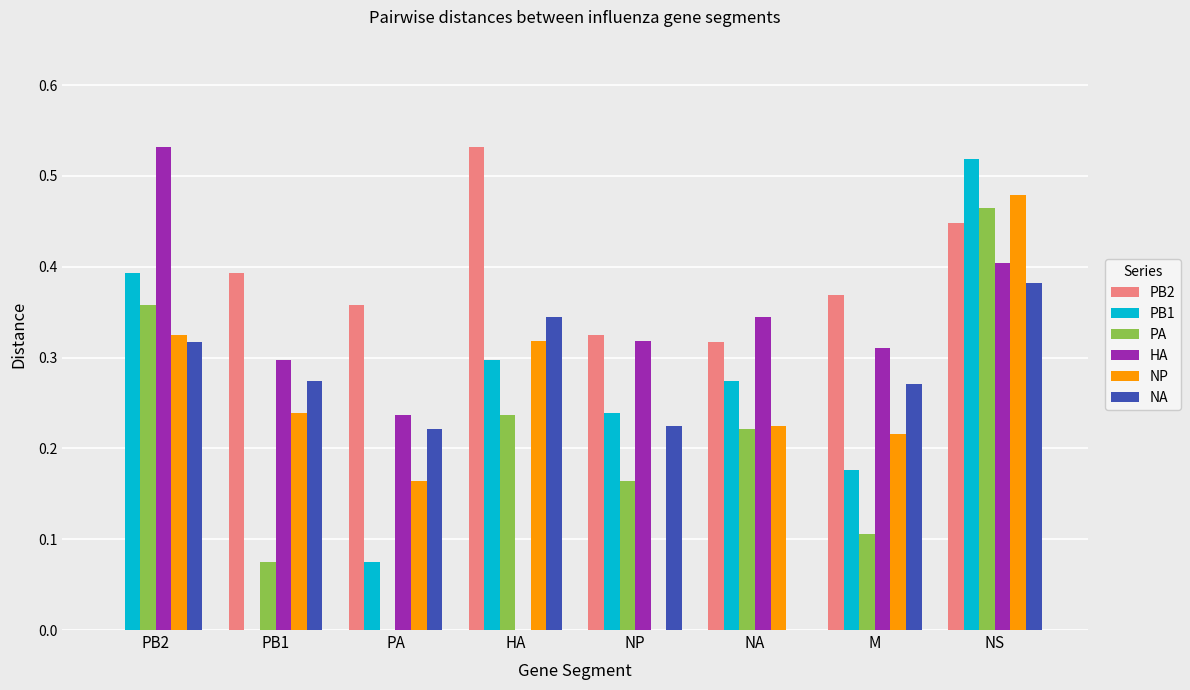

What is the sum of all PB2 values?

2.7